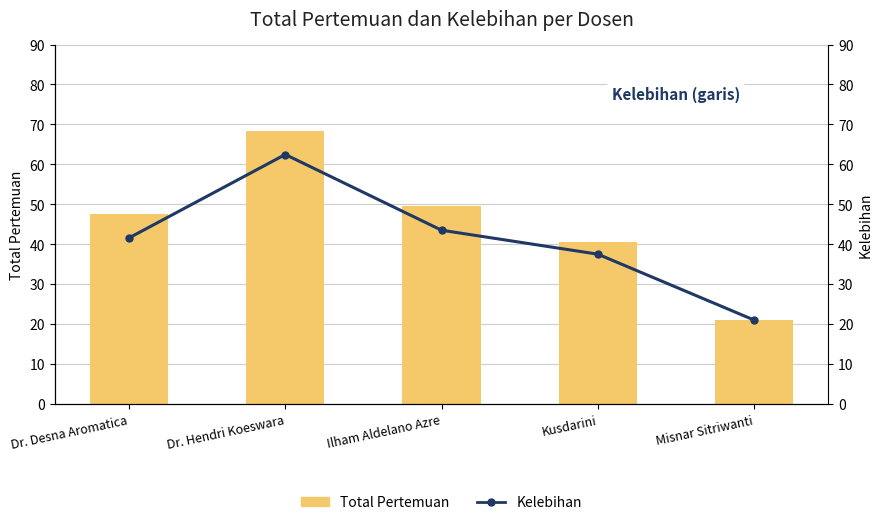

What is the average value of the Kelebihan series?

41.2